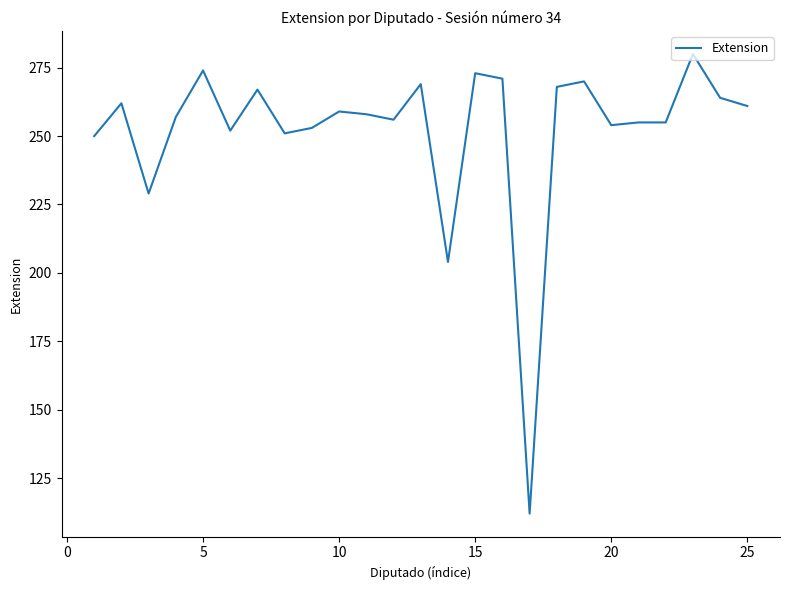

What is the difference between the maximum and minimum values?

168